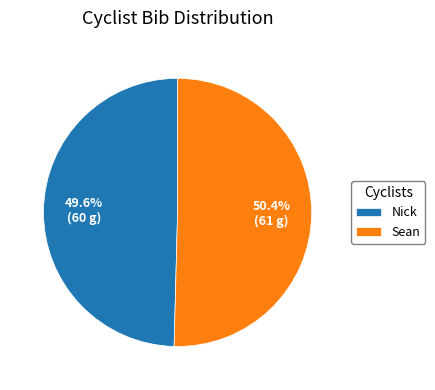

Rank the categories by value from highest to lowest.

Sean, Nick